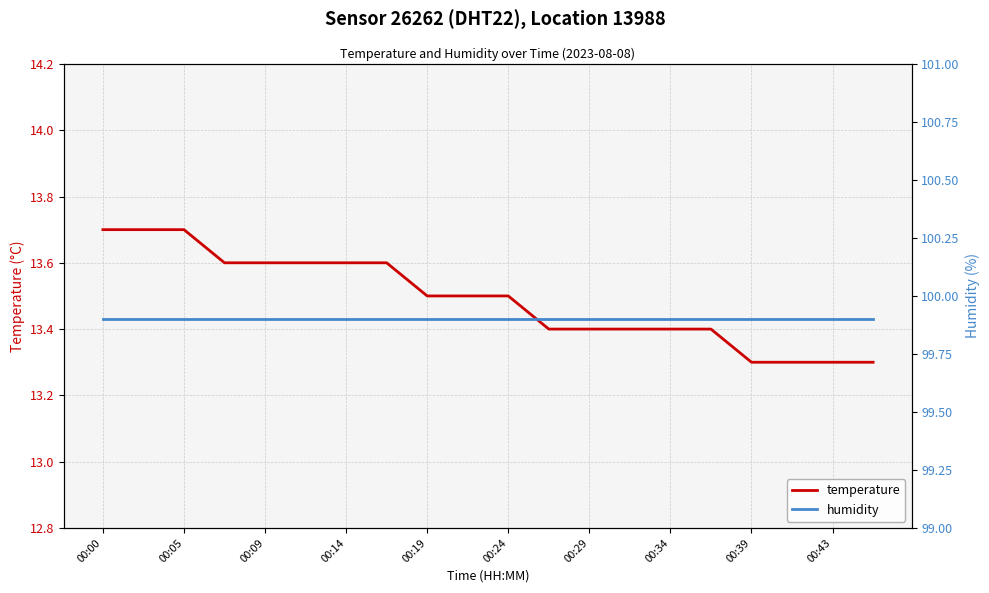

How many lines are shown in the chart?

2